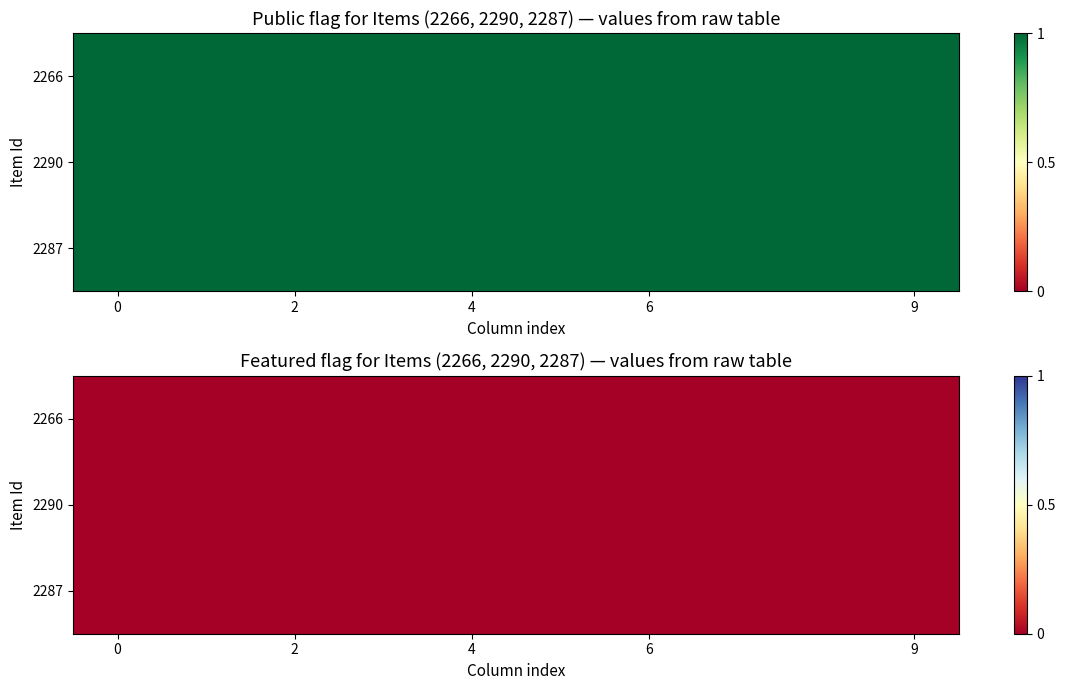

What is the total value across all series at 0?

3